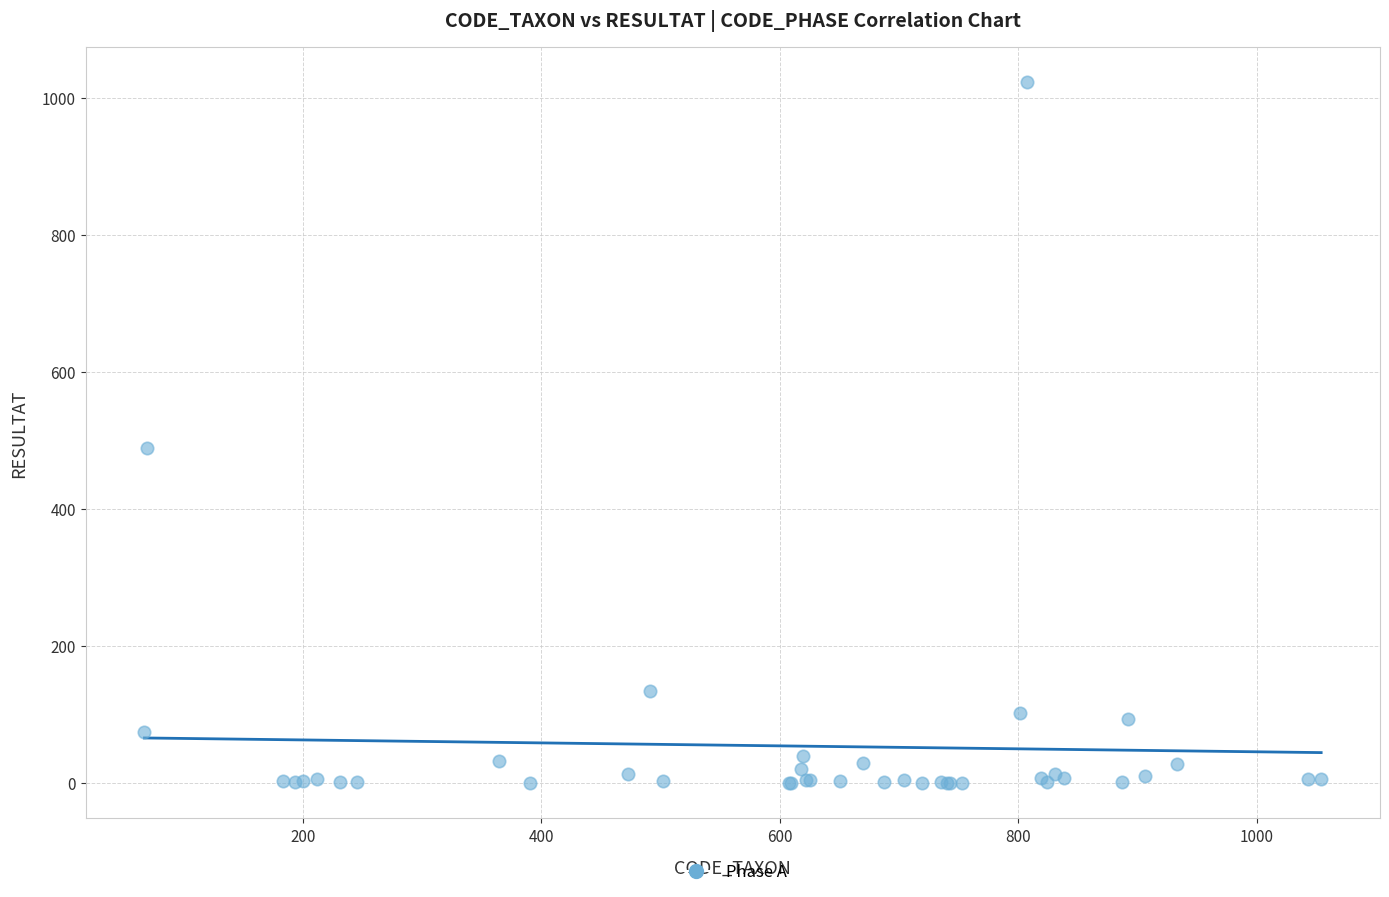

What Y value in the scatter plot is closest to 511?

489